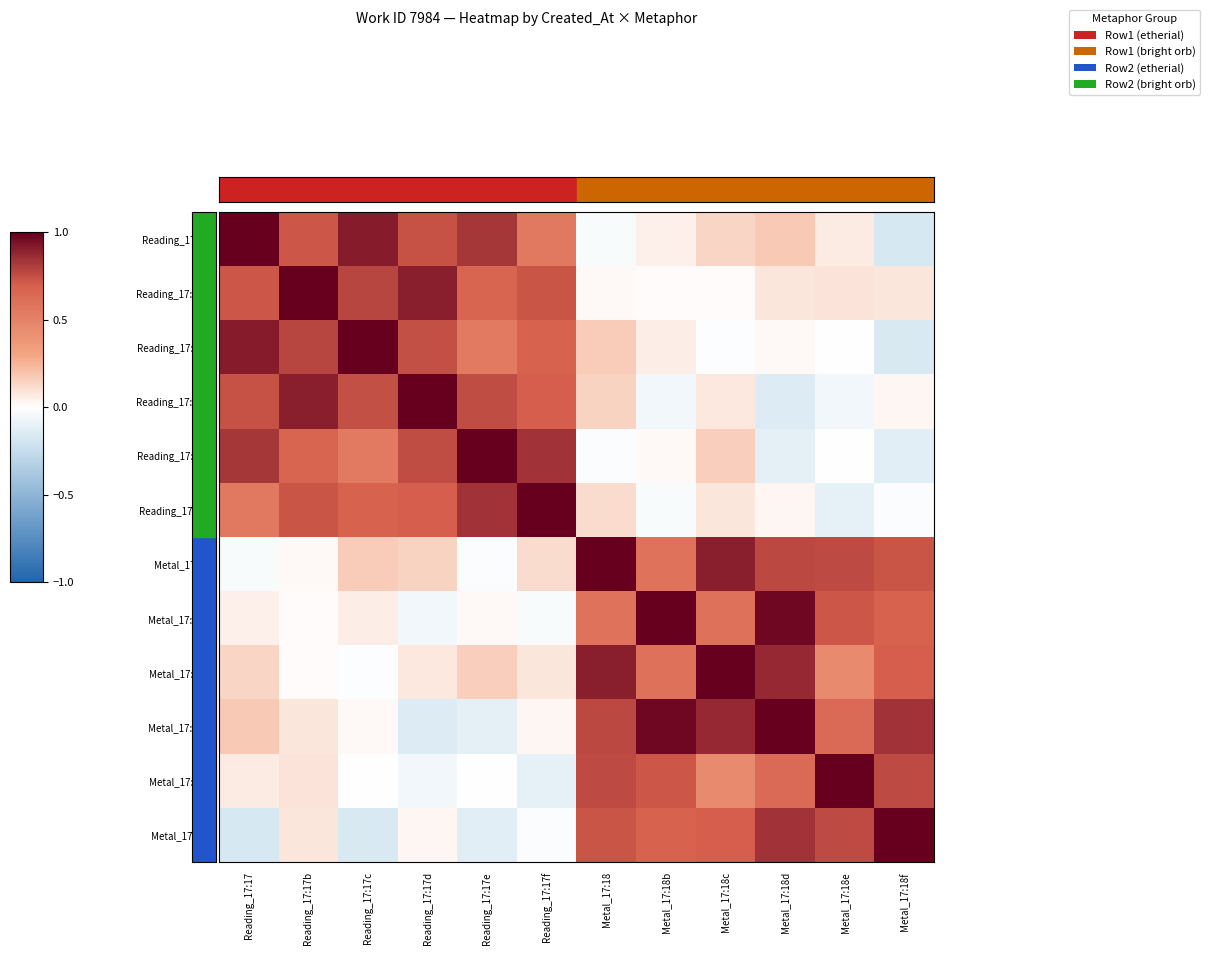

Which series has the largest range (max minus min)?

Reading_17:17